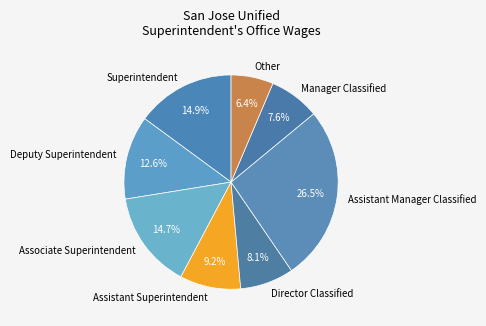

What percentage is the Associate Superintendent slice, to the nearest percent?

15%